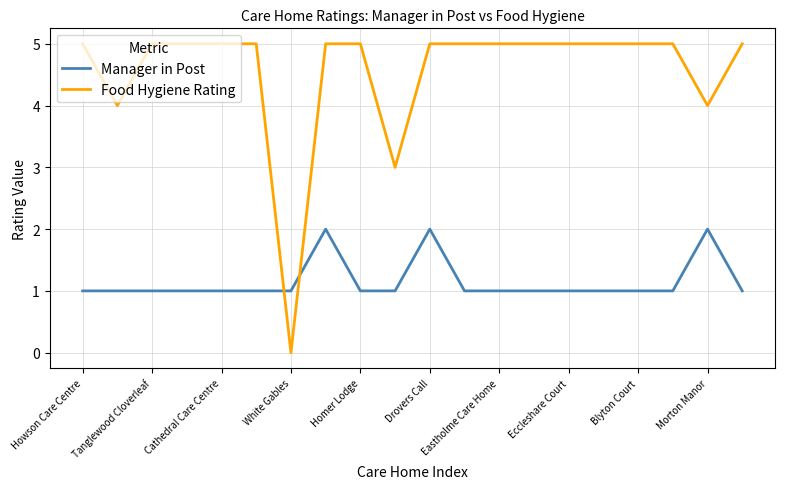

List the series in order of their overall mean, lowest first.

Manager in Post, Food Hygiene Rating